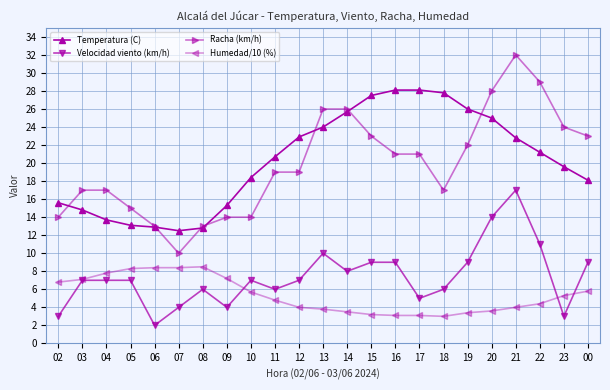

True or false: Racha (km/h) and Humedad/10 (%) cross at least once.

False